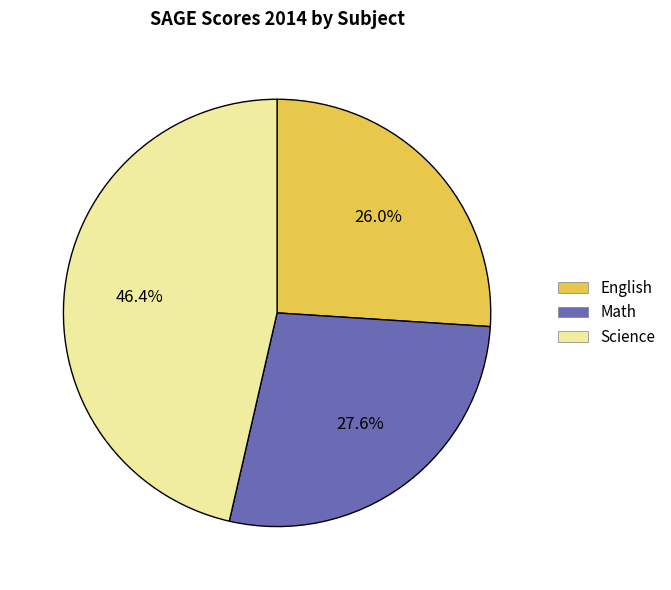

Is it true that English is 26% of the pie?

True